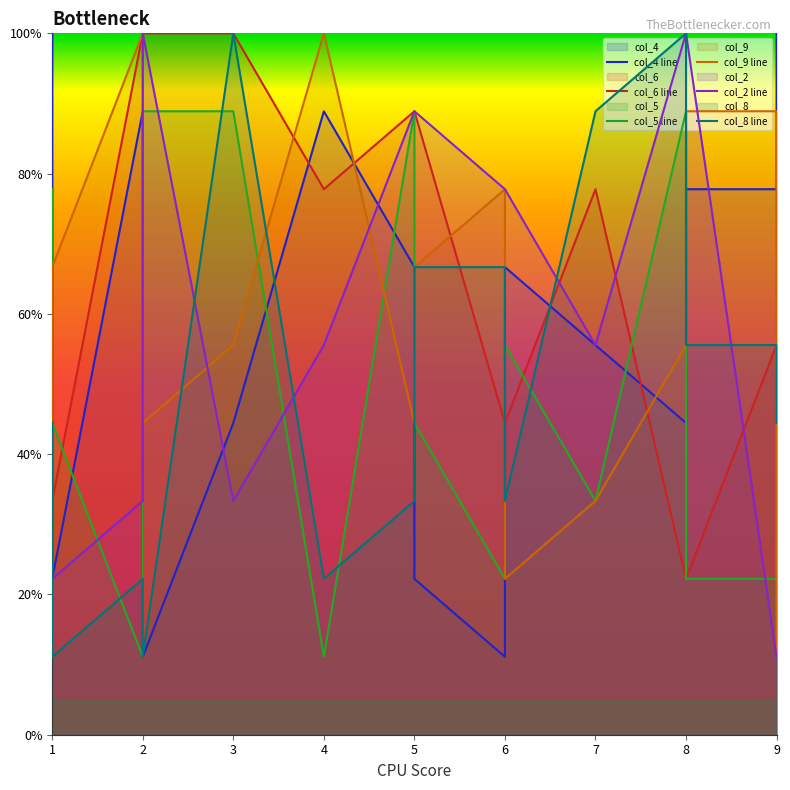

Which series changed the most between 1 and 4?

col_4 line